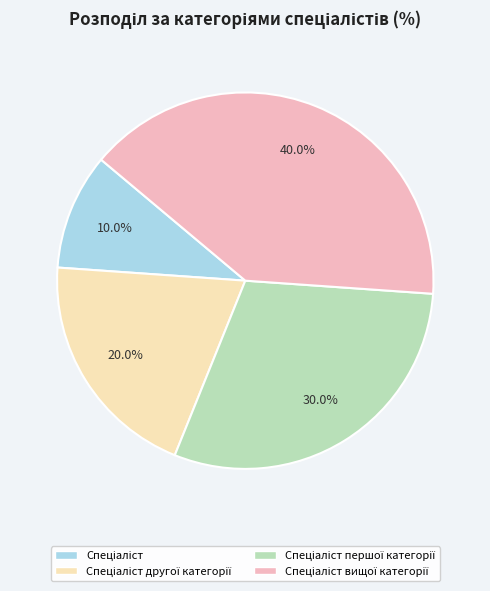

Is there a majority slice in this chart?

No